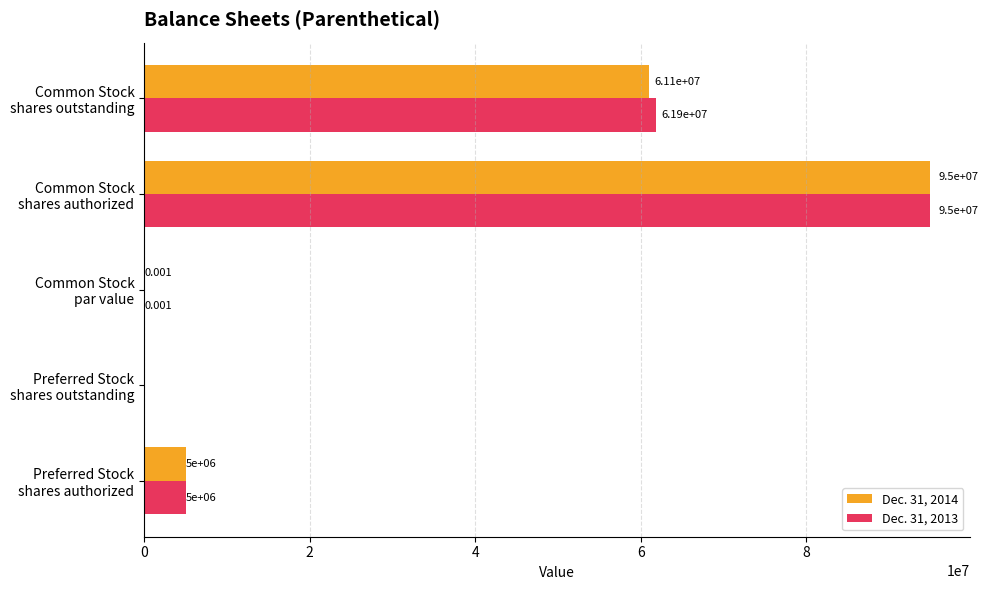

How many categories are shown in the chart?

5